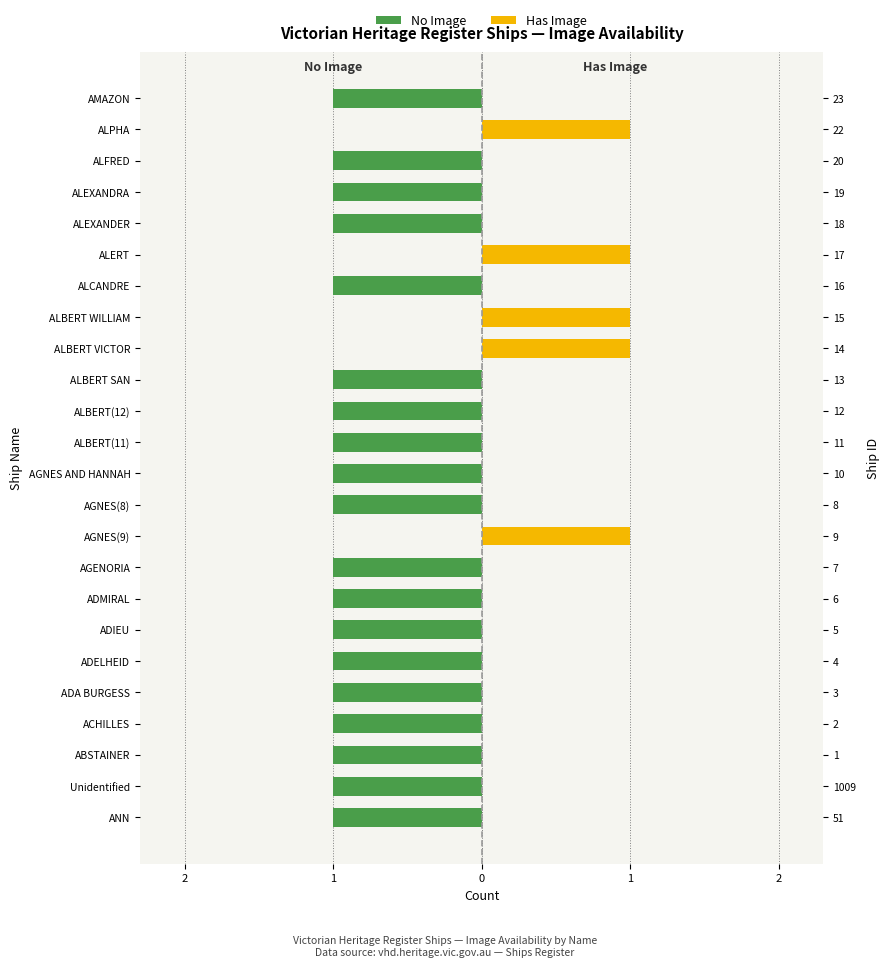

How many bars are there in total?

48